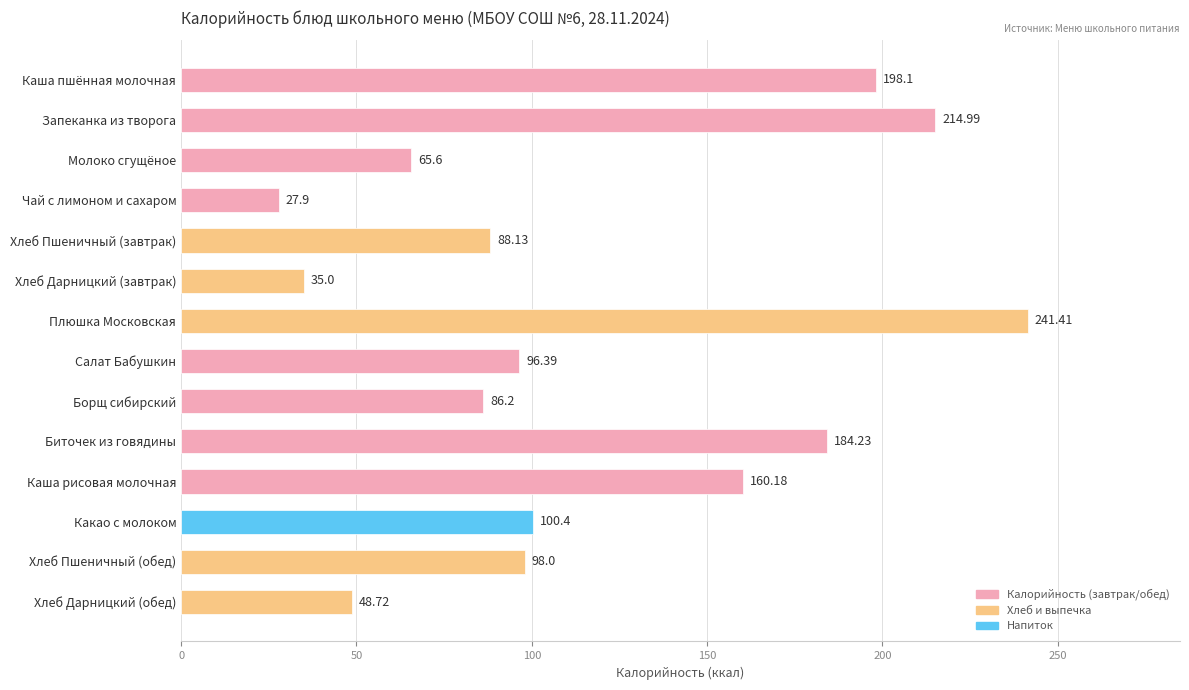

At which label is the value closest to 134?

Каша рисовая молочная